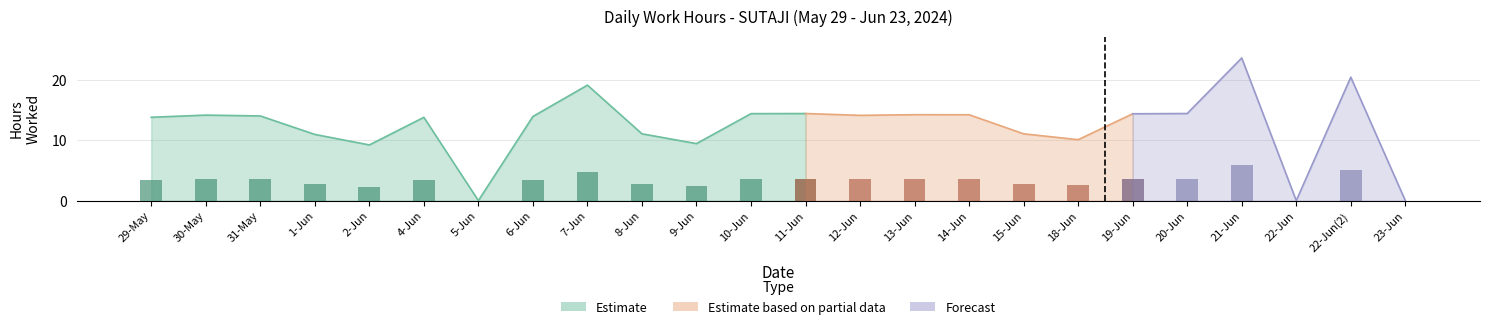

What is the approximate value of Low (Hours) at 8-Jun?

11.1